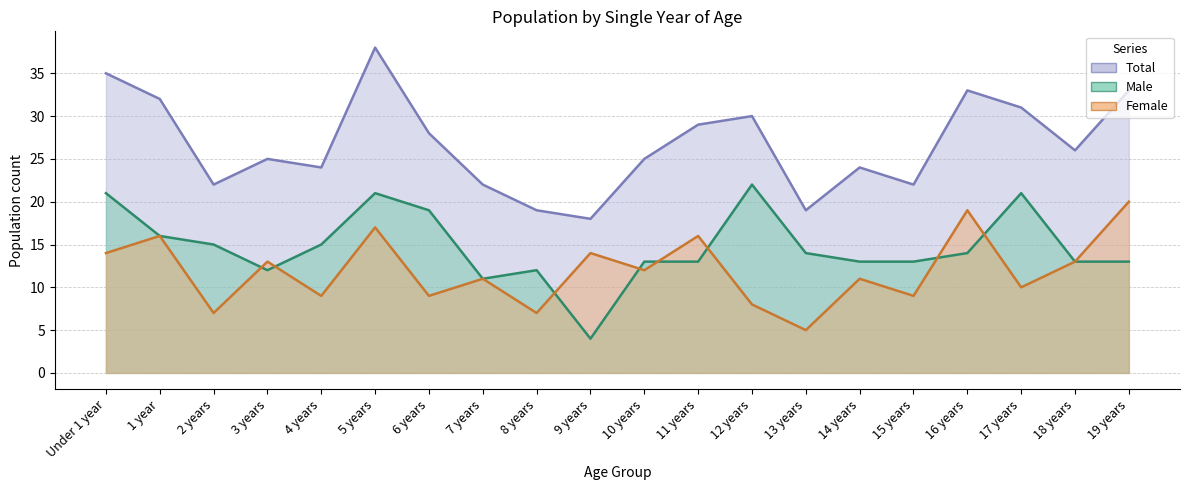

Where is Total nearest to the value 28?

6 years